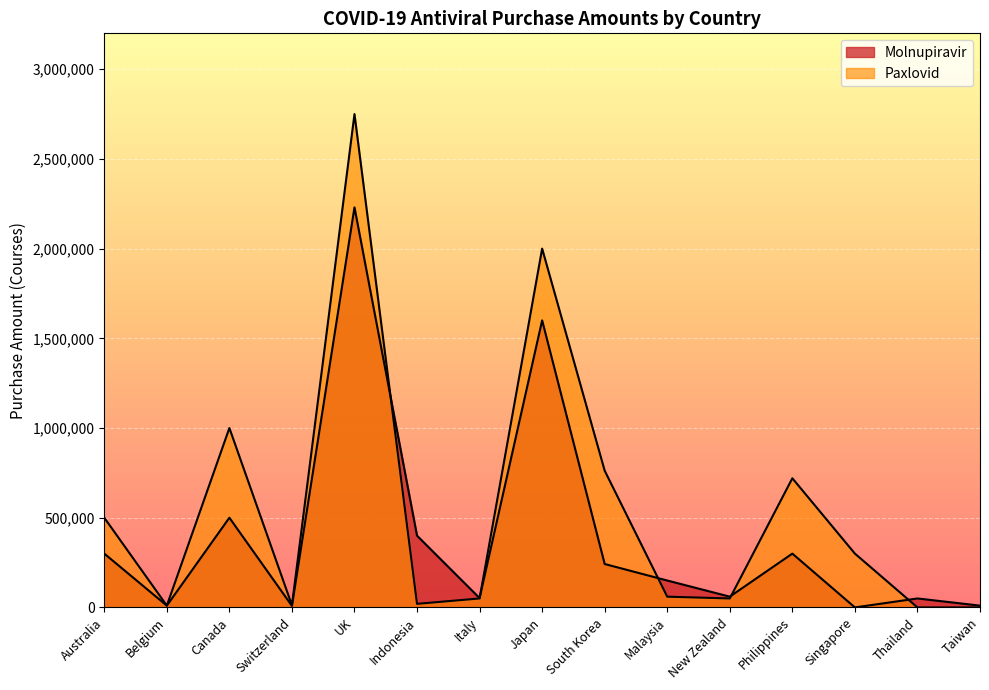

Reading left to right, extract all data points from this chart.

Molnupiravir: 300000	10000	500000	8640	2230000	400000	52000	1600000	242000	150000	60000	300000	0	50000	10000
Paxlovid: 500000	10000	1000000	12000	2750000	20000	50000	2000000	762000	60000	50000	720000	300000	0	0